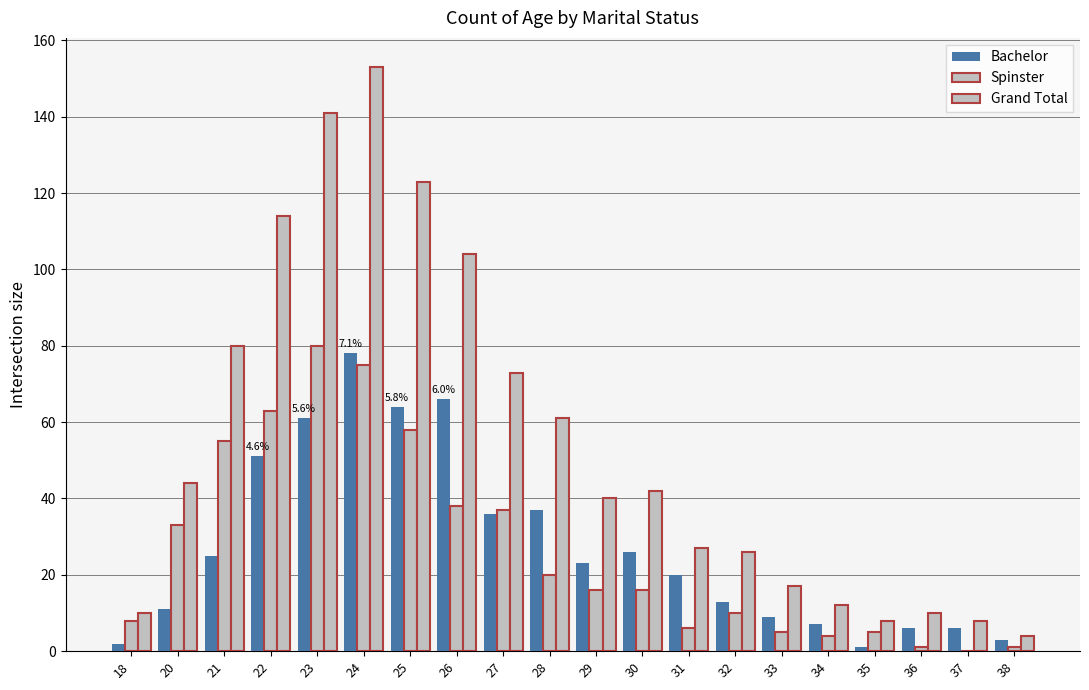

Reading left to right, extract all data points from this chart.

Bachelor: 2	11	25	51	61	78	64	66	36	37	23	26	20	13	9	7	1	6	6	3
Spinster: 8	33	55	63	80	75	58	38	37	20	16	16	6	10	5	4	5	1	0	1
Grand Total: 10	44	80	114	141	153	123	104	73	61	40	42	27	26	17	12	8	10	8	4